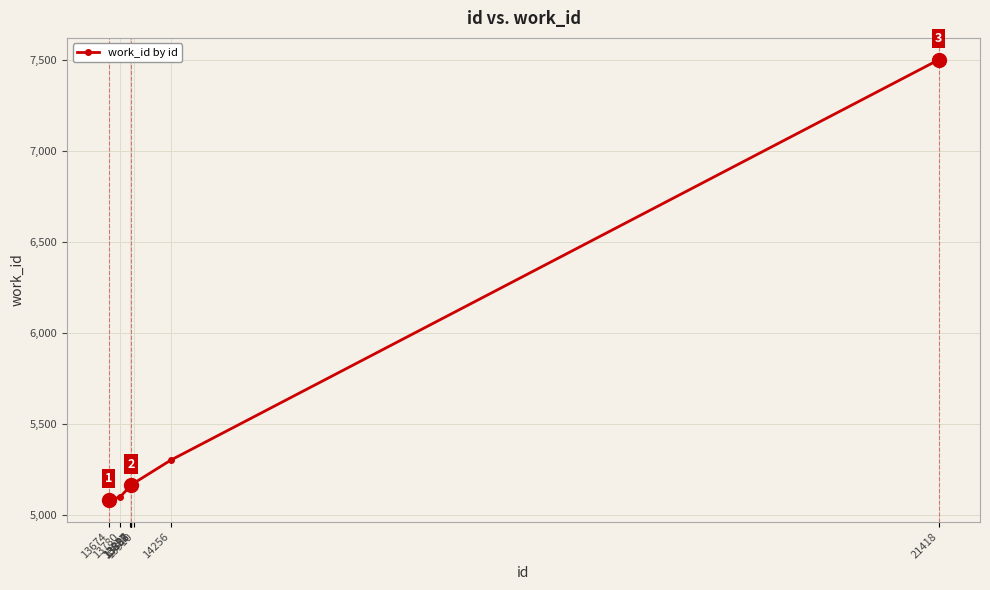

Does the chart display data point markers on the line(s)?

Yes